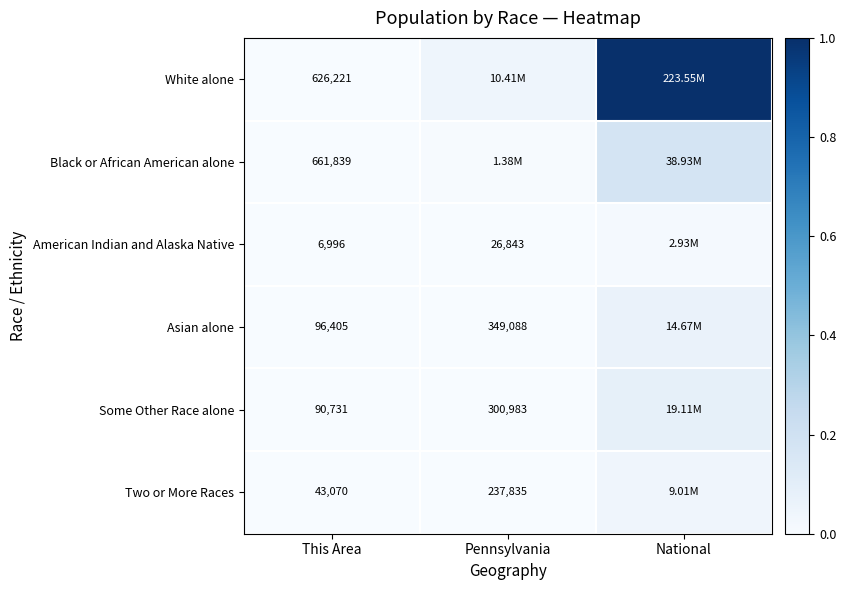

At This Area, list the series in order from largest to smallest.

Black or African American alone, White alone, Asian alone, Some Other Race alone, Two or More Races, American Indian and Alaska Native